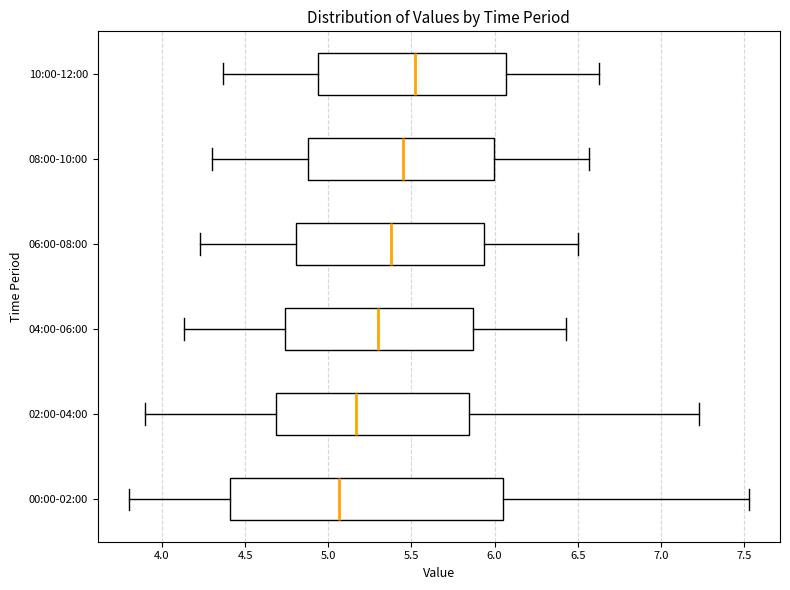

Which box is the widest, from its left edge to its right edge?

00:00-02:00